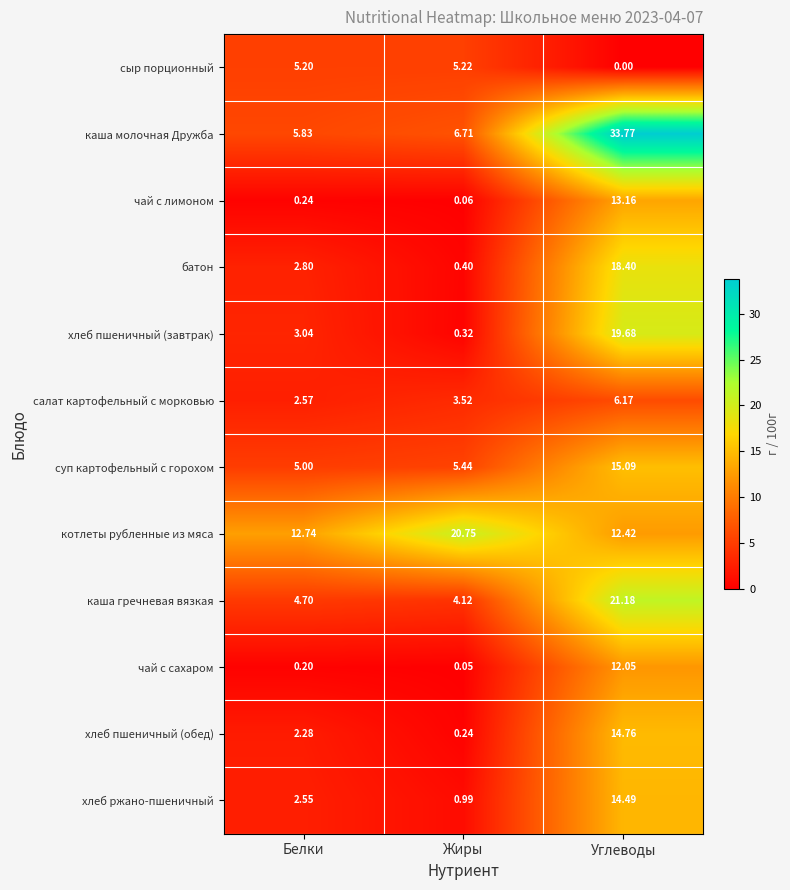

What is the greatest value displayed?

33.8